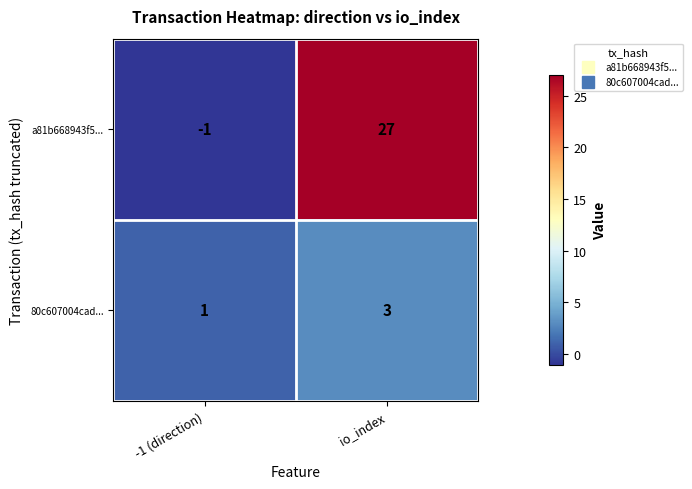

True or false: 80c607004cad... has a value of 3 at io_index.

True